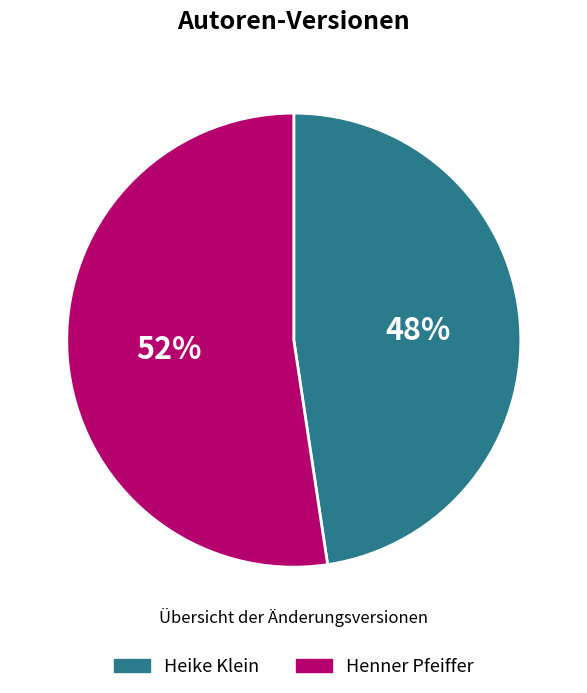

How many slices are in this pie chart?

2